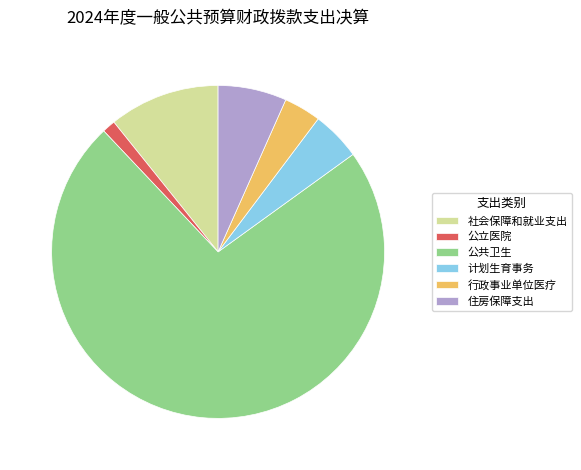

Count the number of slices in the pie.

6